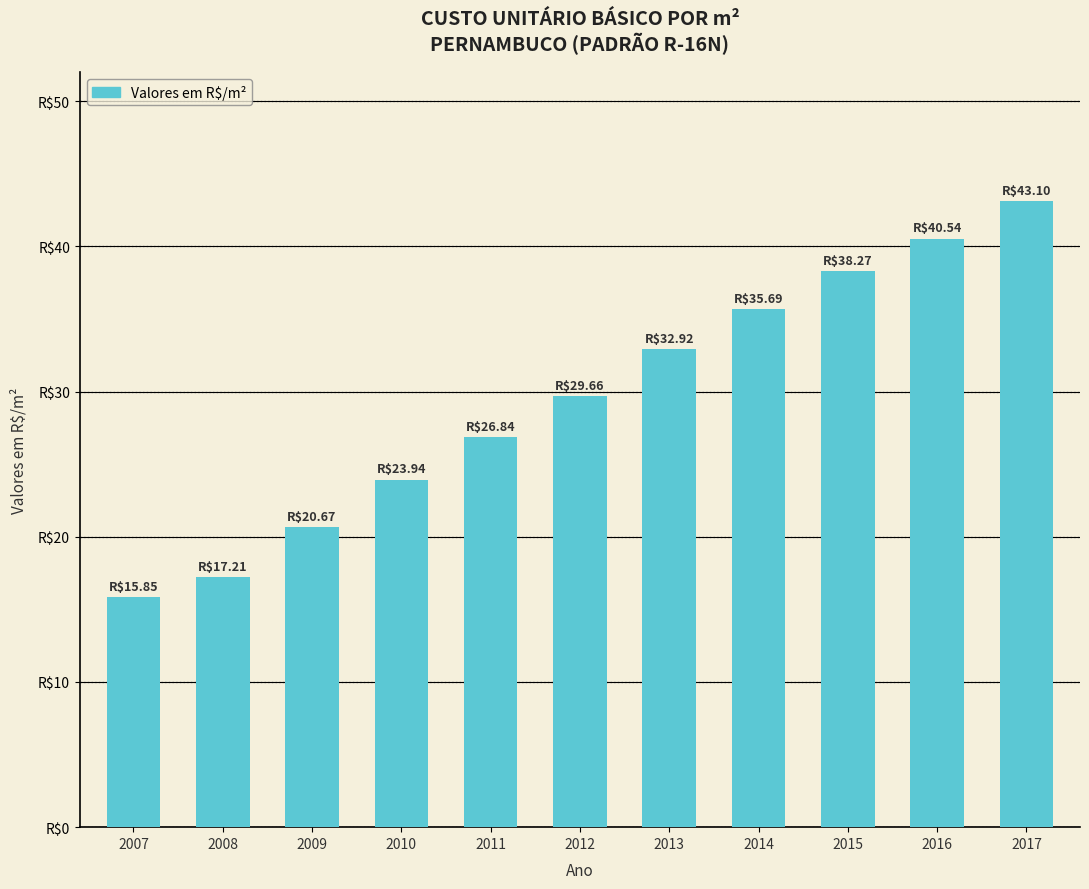

Are the bars horizontal?

No